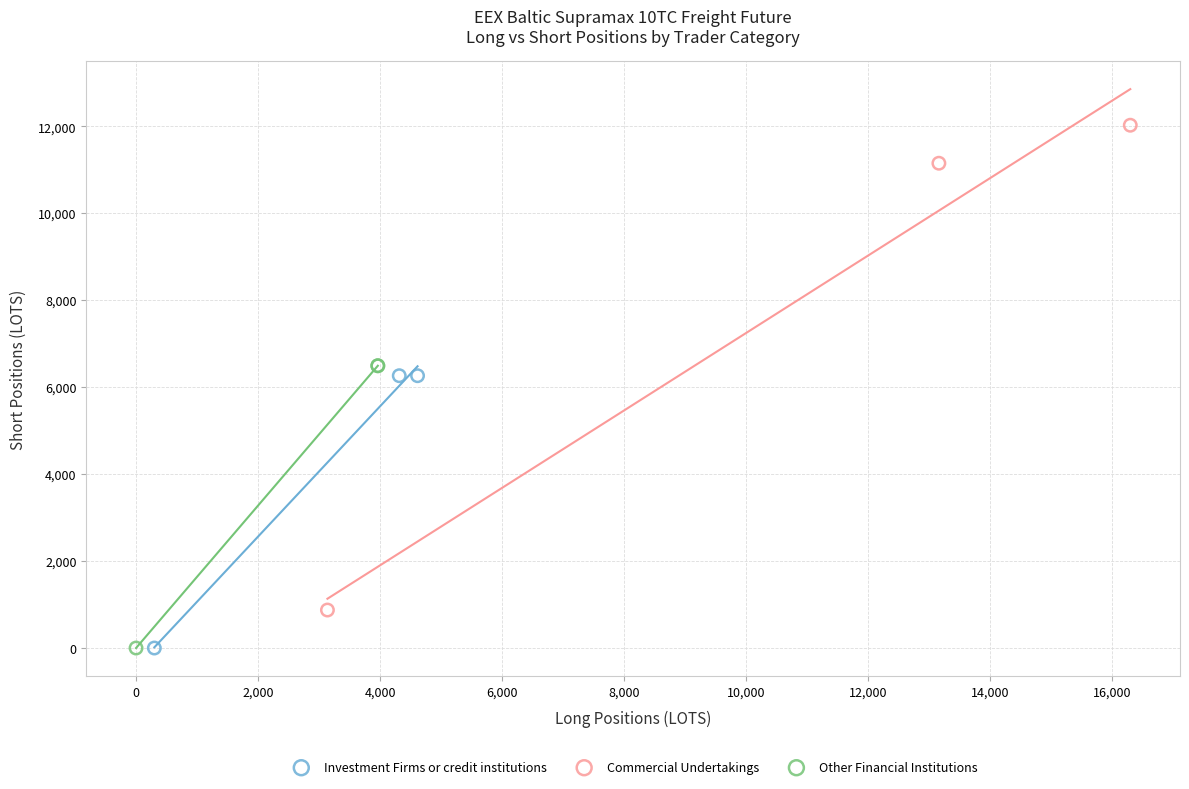

Which series has the largest Y range (max minus min)?

Commercial Undertakings